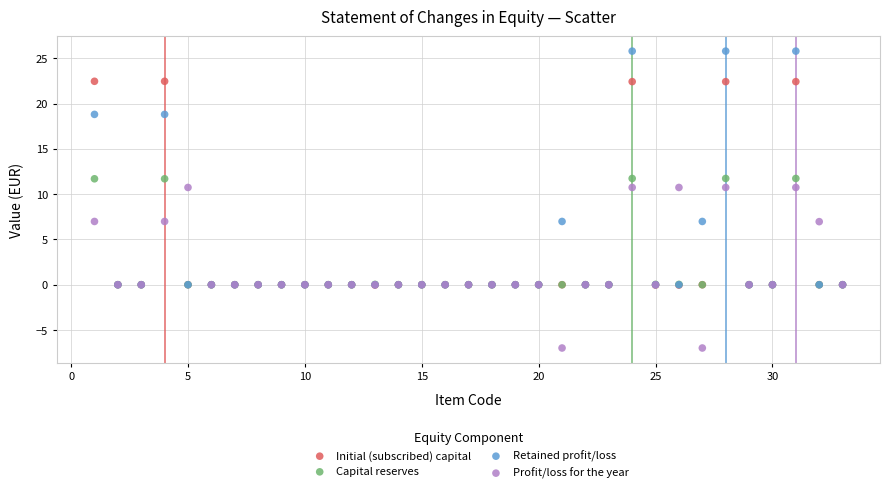

Which series reaches the maximum Y coordinate?

Retained profit/loss